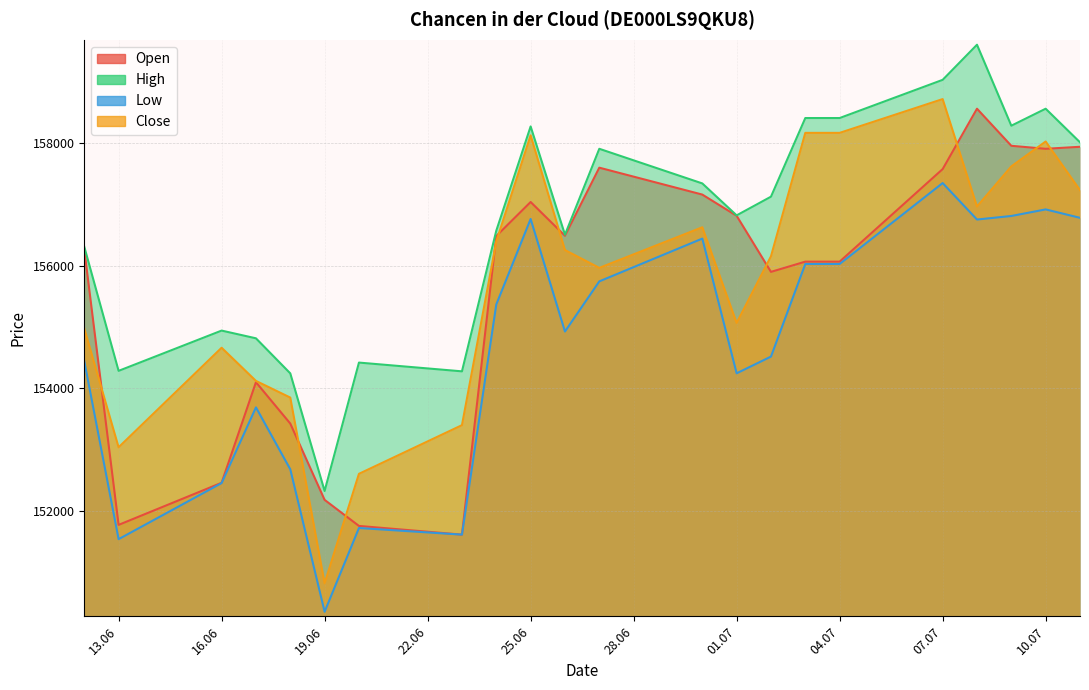

How many interior local valleys does the Close series have?

5